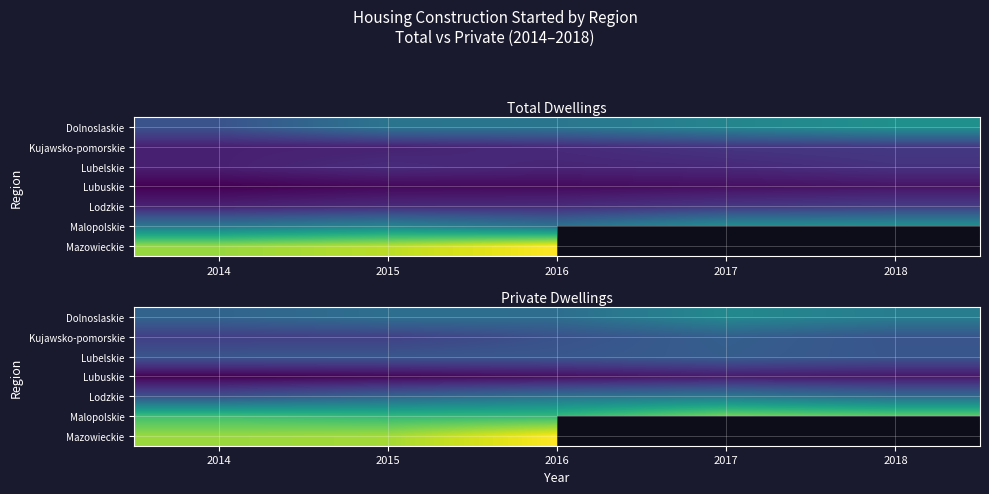

List the series in order of their peak value, highest first.

Mazowieckie, Malopolskie, Dolnoslaskie, Lodzkie, Kujawsko-pomorskie, Lubelskie, Lubuskie